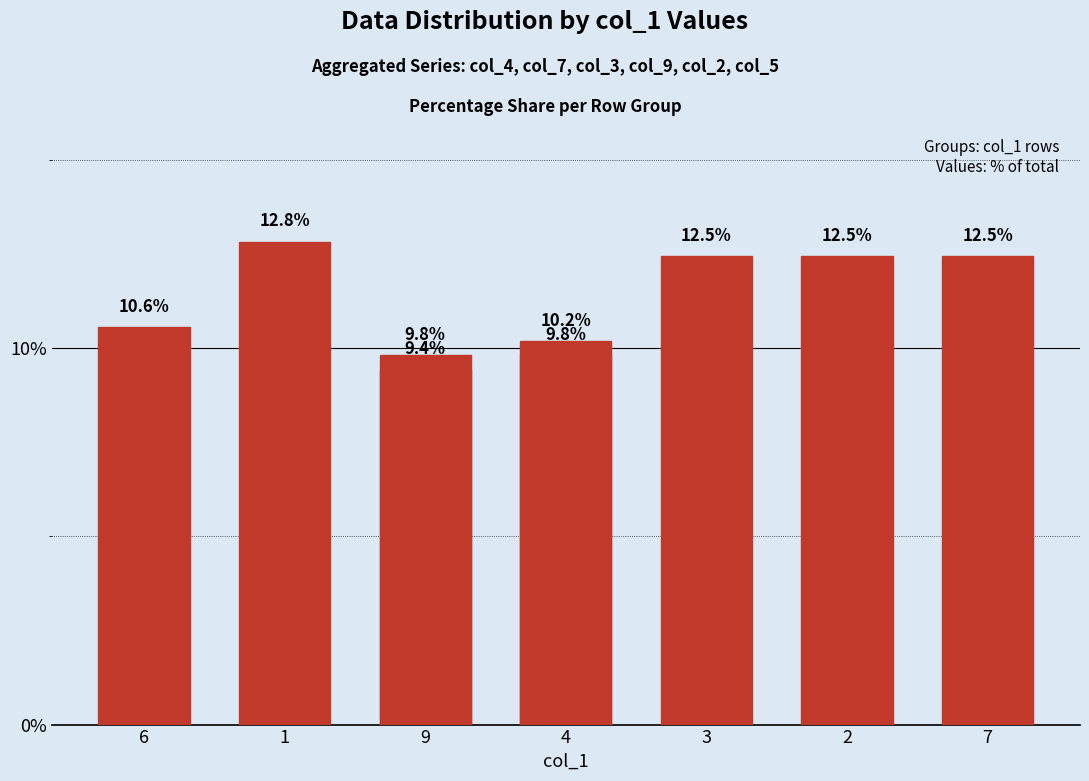

Reading left to right, what are all the values shown in this chart?

10.6	12.8	9.4	10.2	12.5	9.8	9.8	12.5	12.5